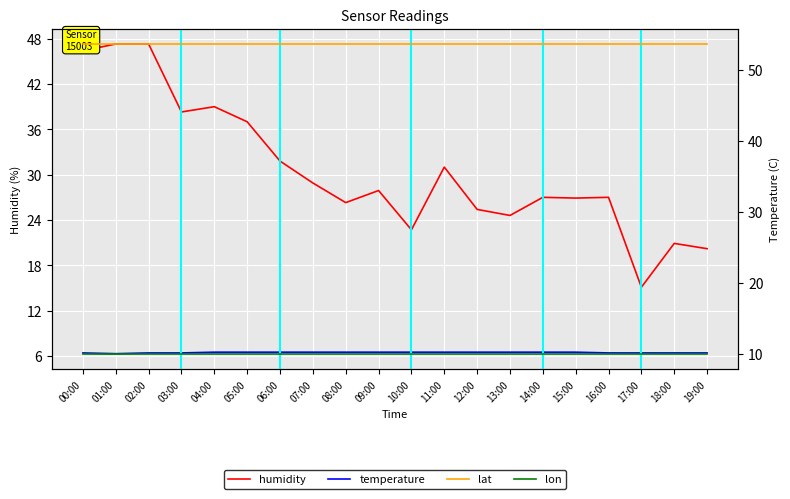

What is the label of the 7th point from the right?

13:00